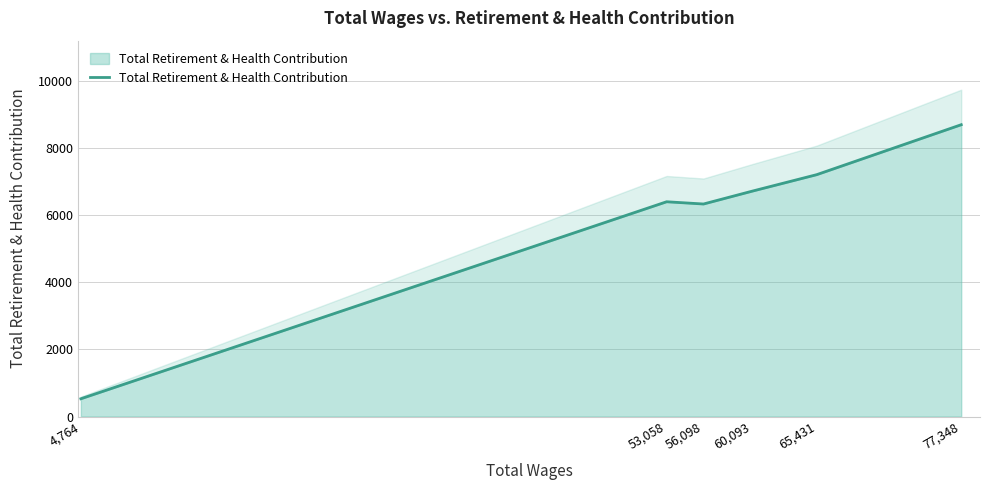

Rank the categories by value from highest to lowest.

77,348, 65,431, 60,093, 53,058, 56,098, 4,764